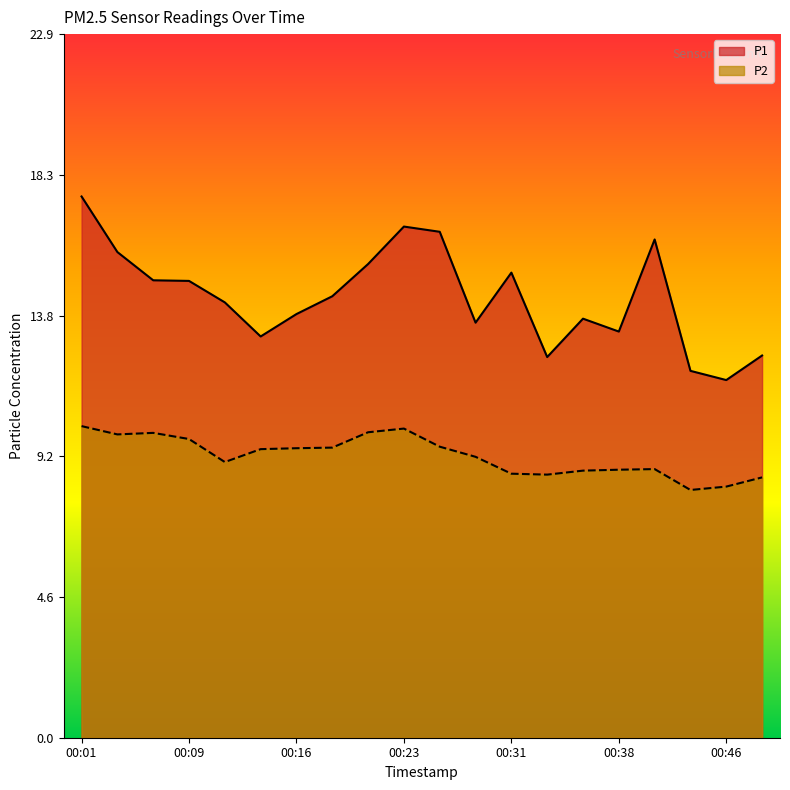

At which label does P2 first exceed 9?

00:01